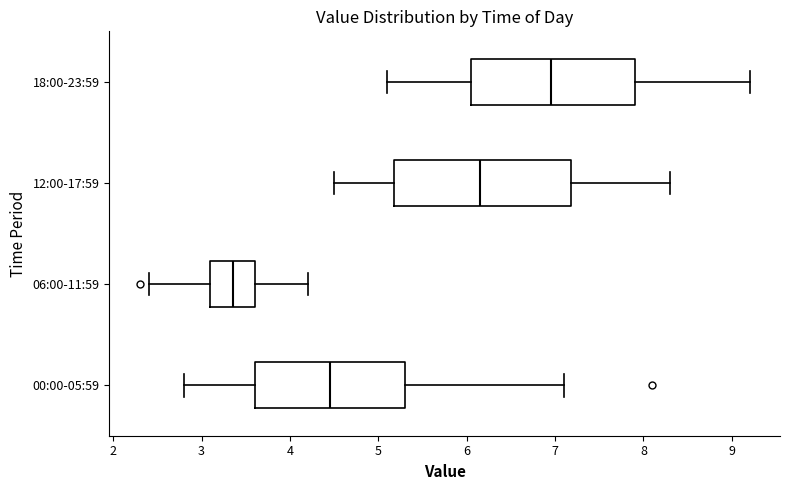

Where is the right edge of the box for 06:00-11:59 on the x-axis? The values are not printed on the chart, so give them approximately, as read against the axis.

3.6